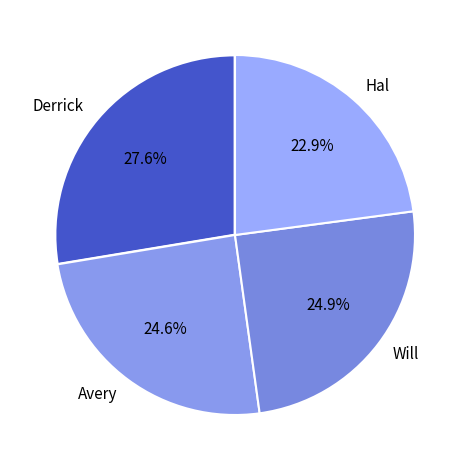

What is the ratio of the value at Will to the value at Avery?

1.0